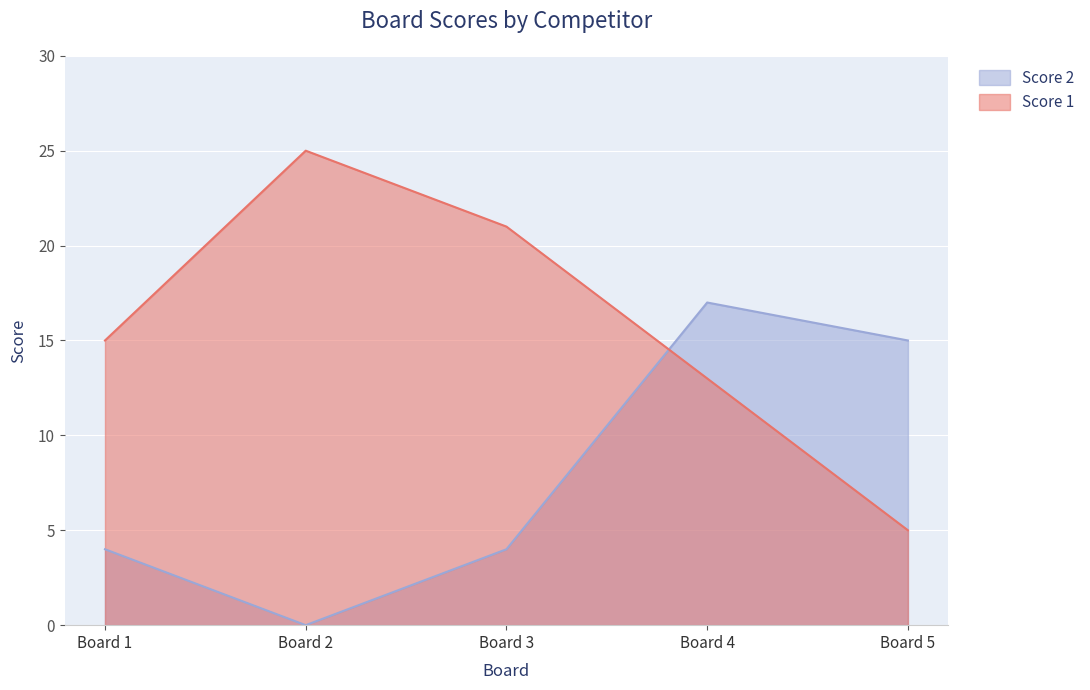

Reading left to right, what are all the values shown in this chart?

Score 1: 15	25	21	13	5
Score 2: 4	0	4	17	15